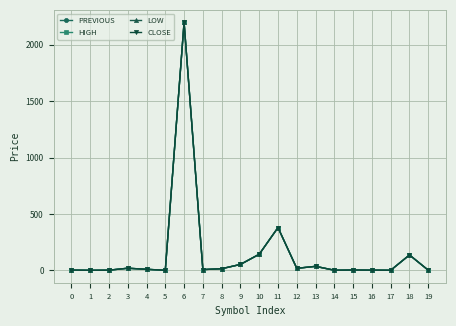

What is the highest value of the CLOSE series?

2200.0